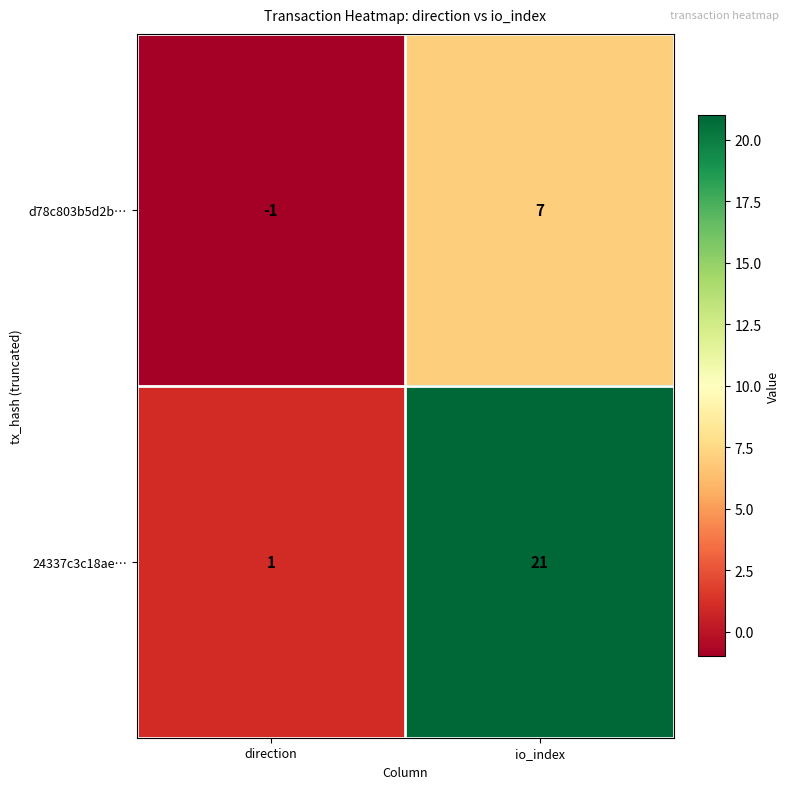

The value of d78c803b5d2b… at io_index is 7. True or false?

True